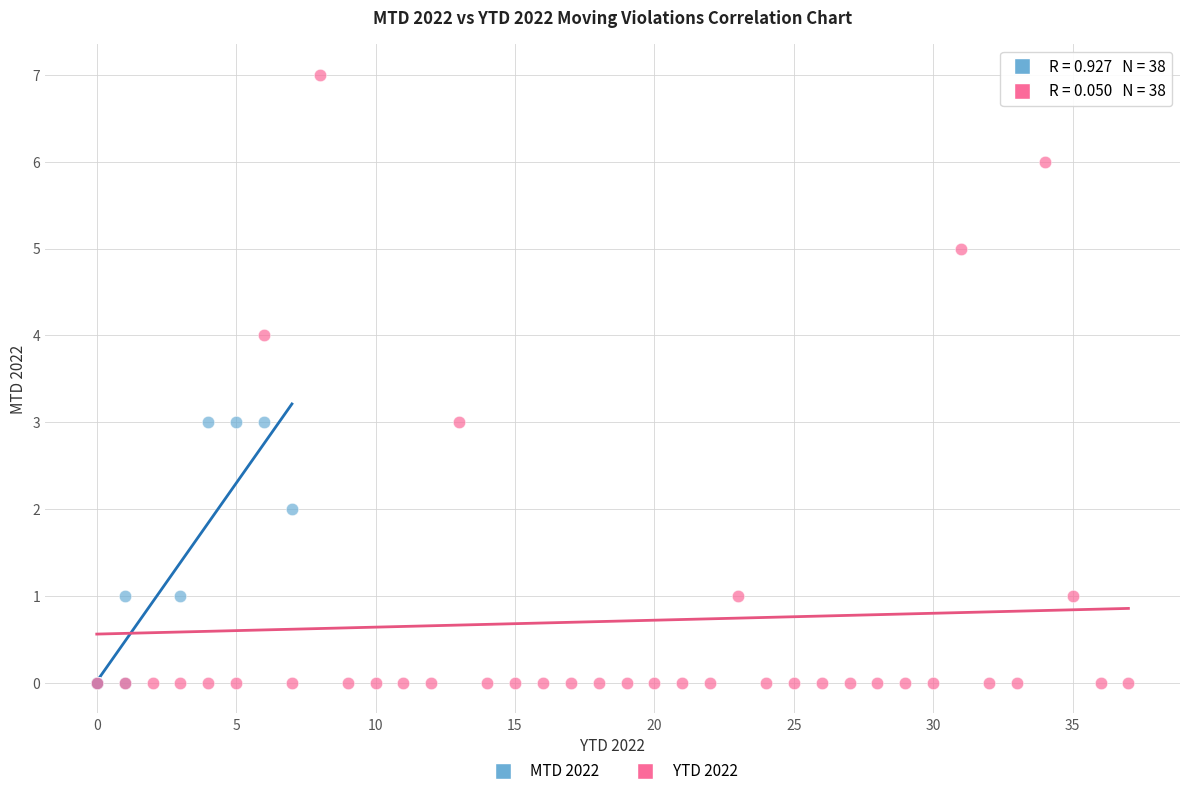

Which series has the largest Y range (max minus min)?

YTD 2022